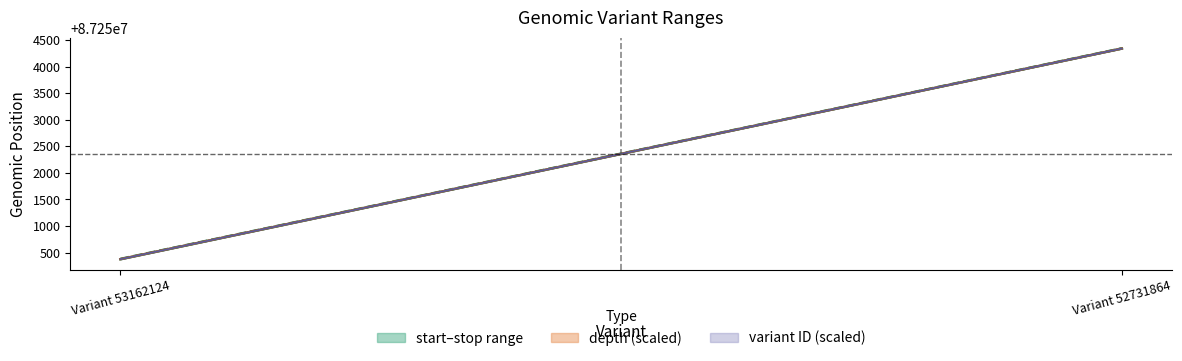

The value of depth upper at Variant 53162124 is 87250375.8. True or false?

True